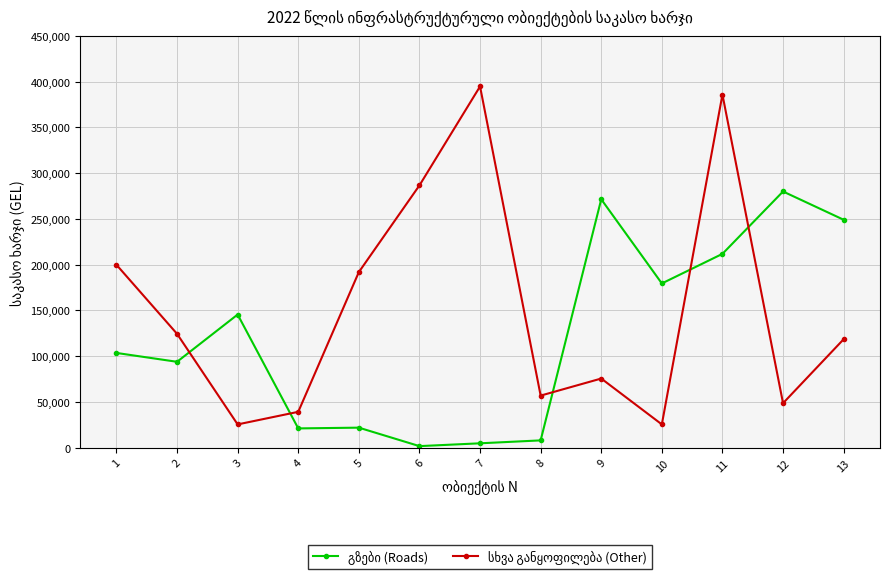

What is the total value across all series at 10?

204967.7